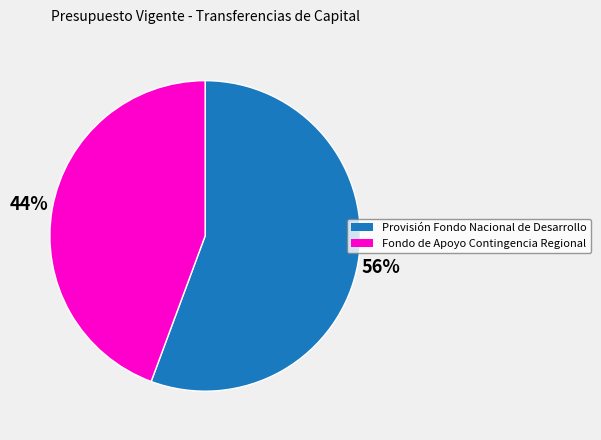

Do Provisión Fondo Nacional de Desarrollo and Fondo de Apoyo Contingencia Regional together represent more than half of the pie?

Yes